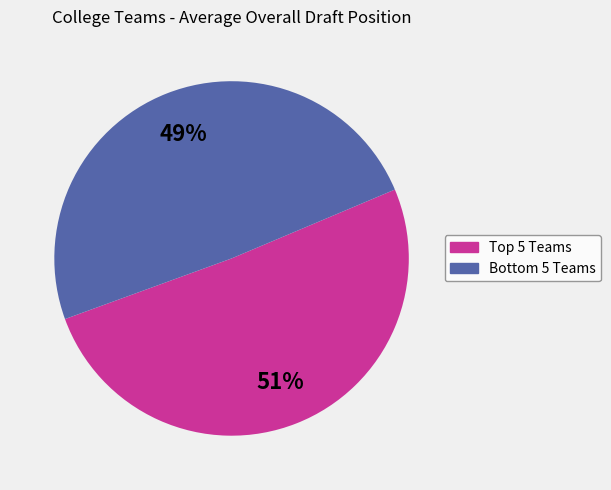

Does any single category account for the majority?

Yes